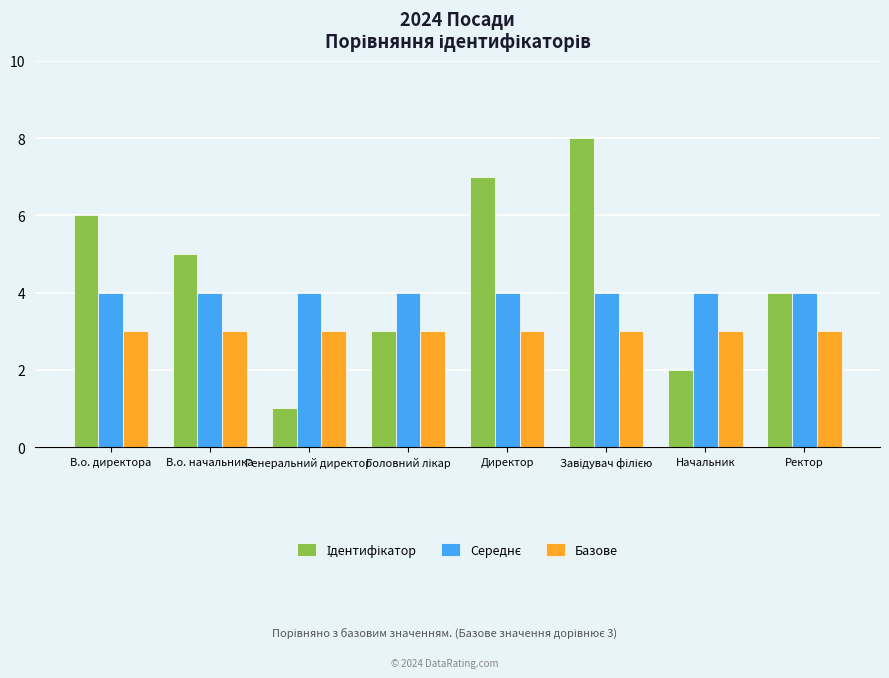

Does the chart contain stacked bars?

No